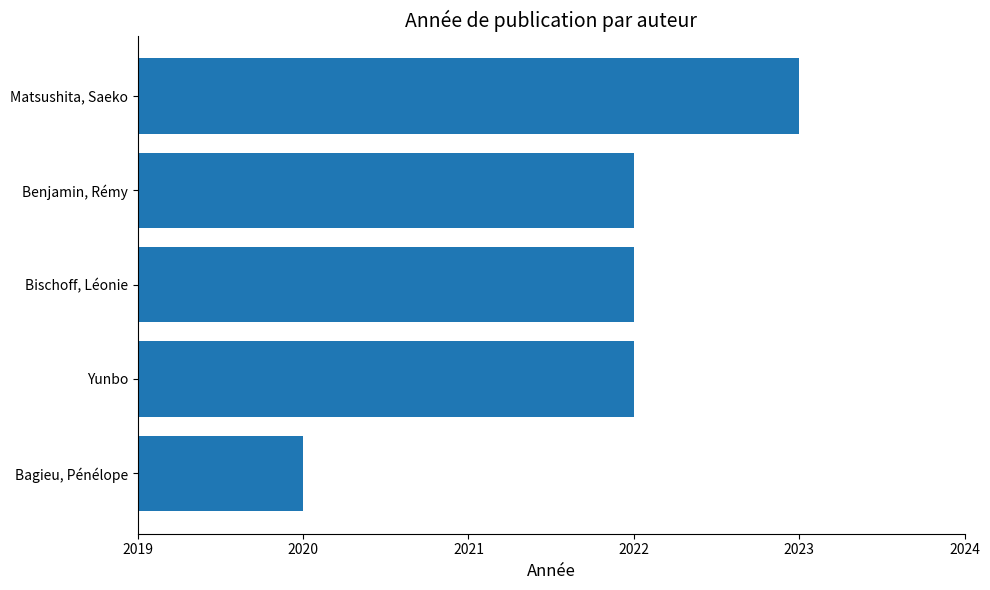

Reading top to bottom, transcribe all the data shown in this chart.

Matsushita, Saeko=2023	Benjamin, Rémy=2022	Bischoff, Léonie=2022	Yunbo=2022	Bagieu, Pénélope=2020